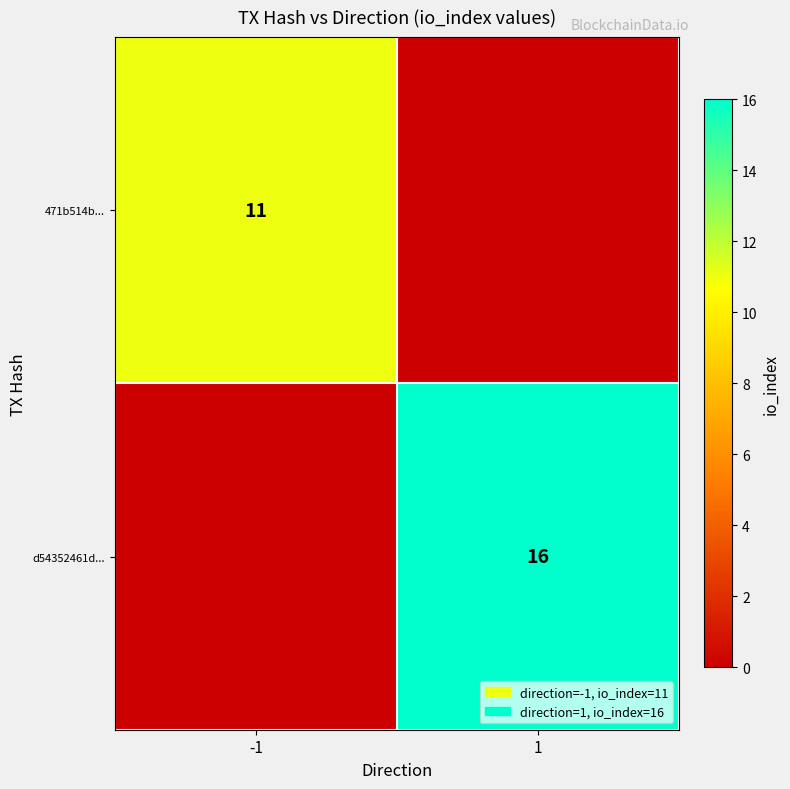

What is the total value across all series at -1?

11